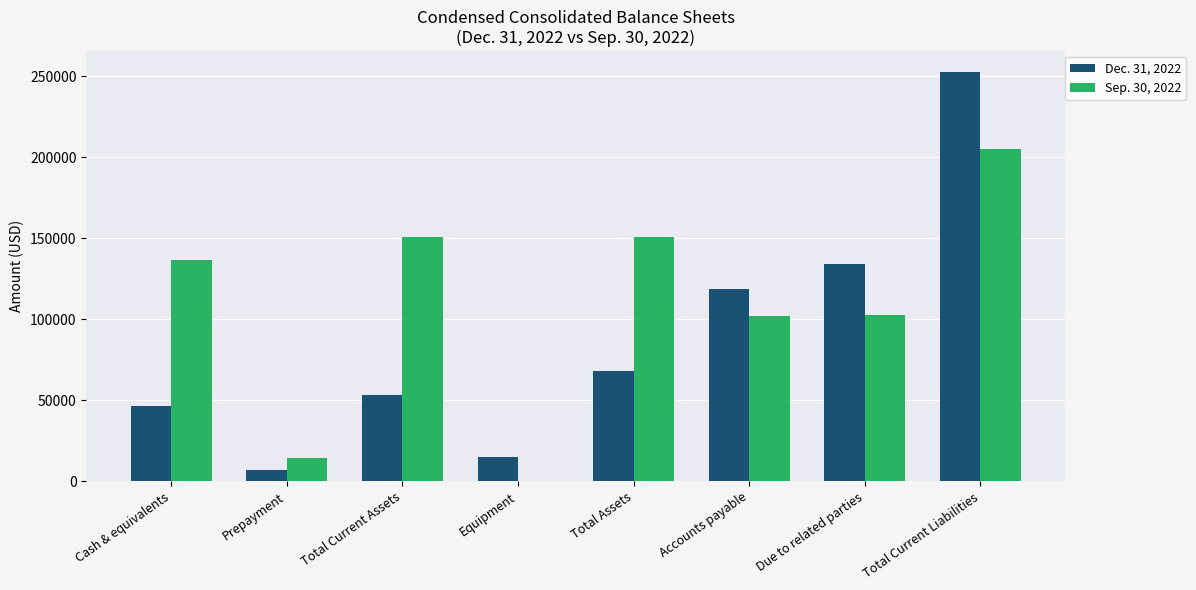

The Dec. 31, 2022 series shows 46526 at Cash & equivalents. True or false?

True